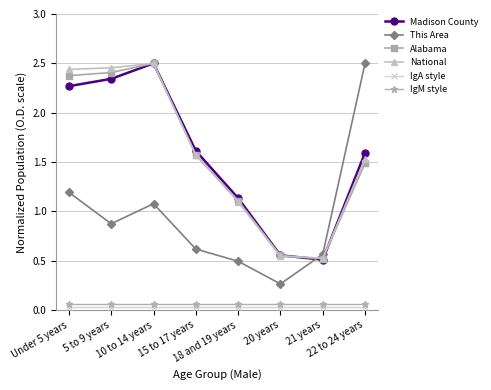

True or false: IgA style and IgM style cross at least once.

False